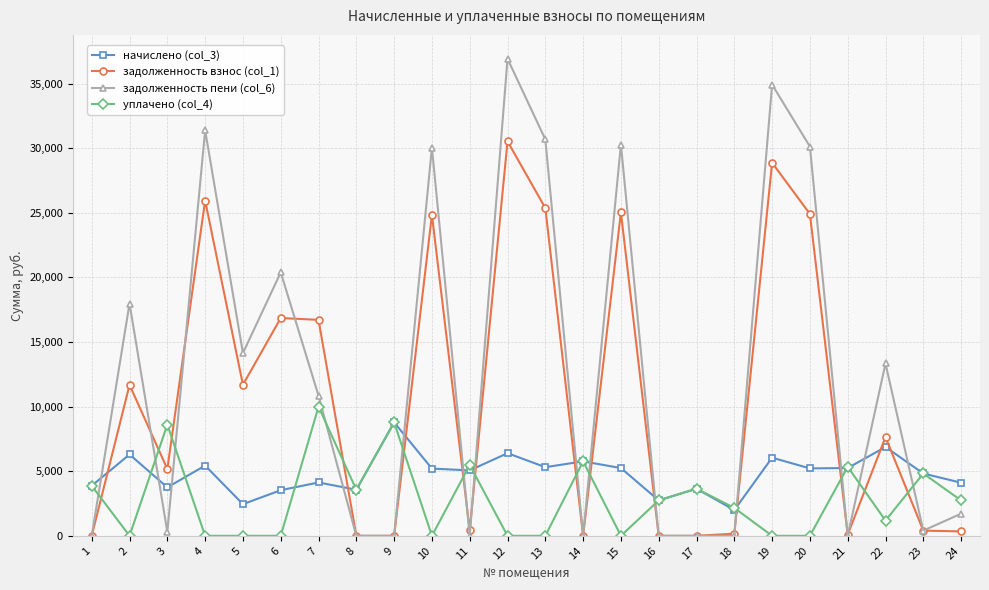

True or false: уплачено (col_4) and задолженность взнос (col_1) cross at least once.

True